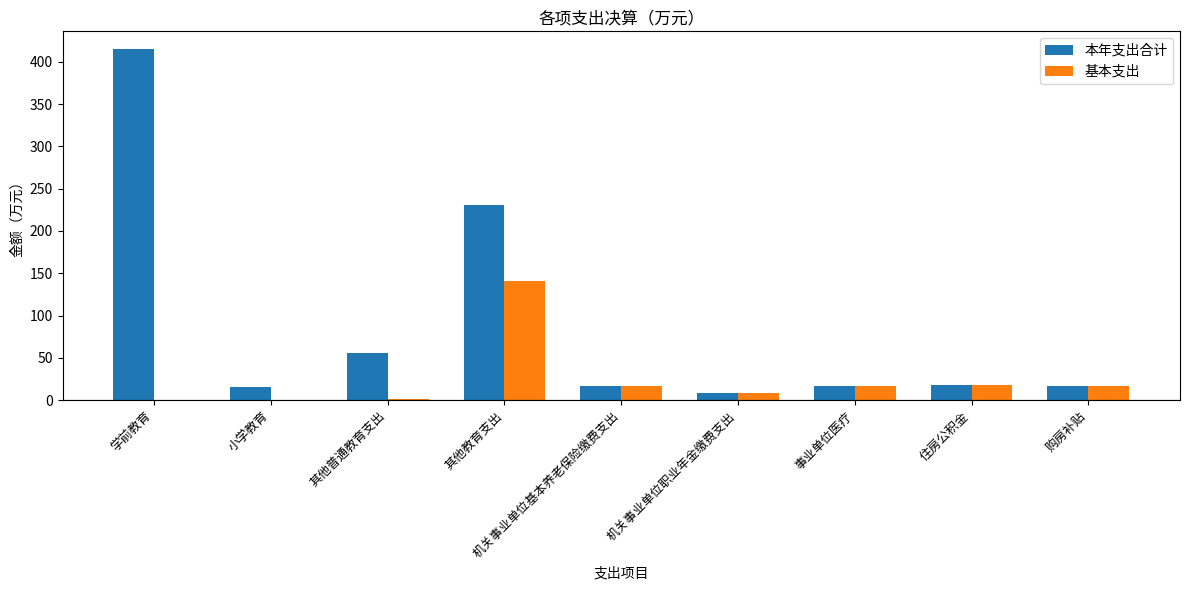

Which category has the highest value in the 基本支出 series?

其他教育支出